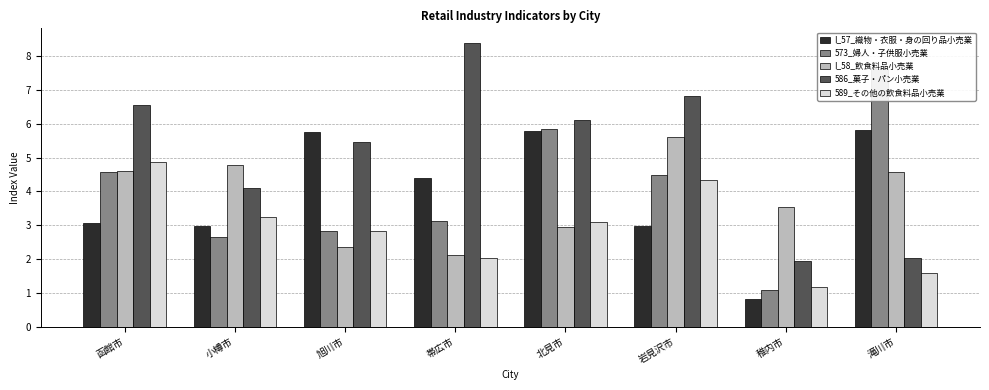

Does the chart contain any negative values?

No